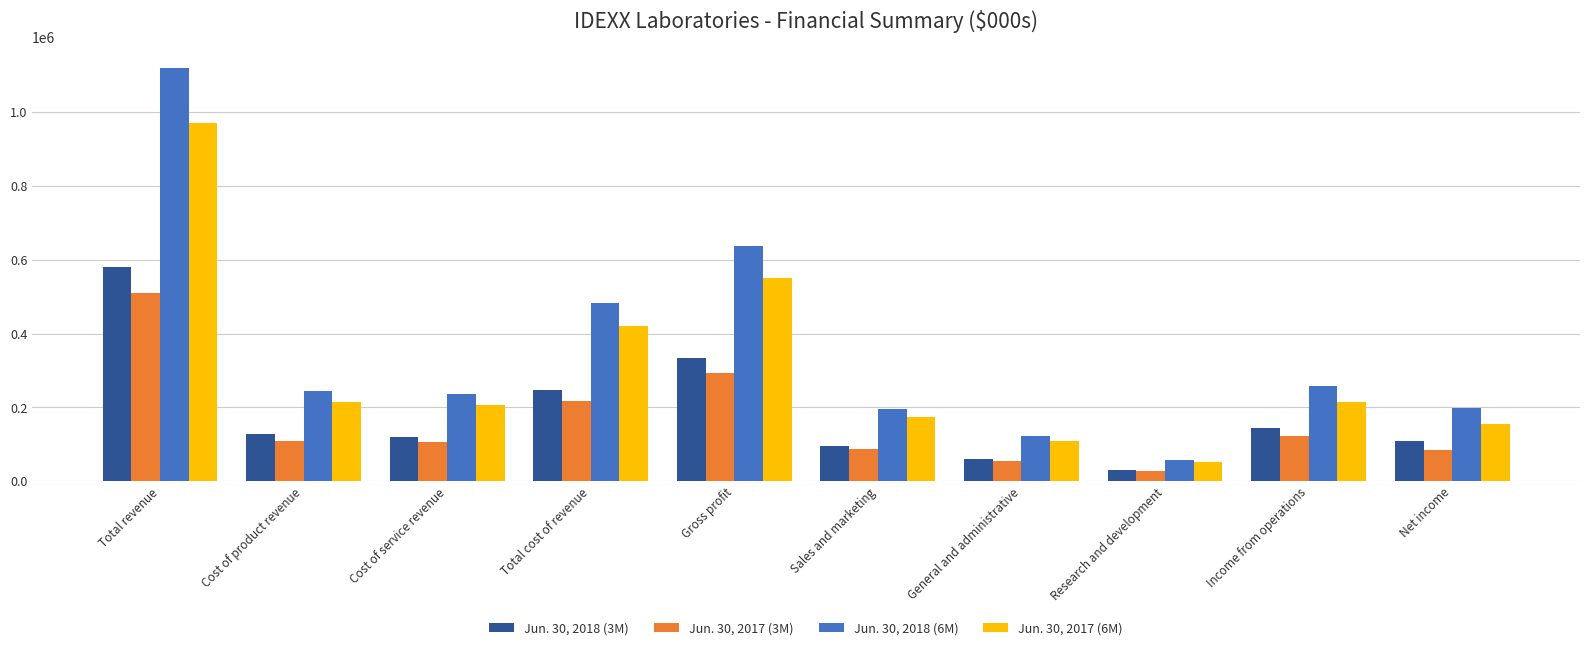

Which series has the widest spread of values?

Jun. 30, 2018 (6M)